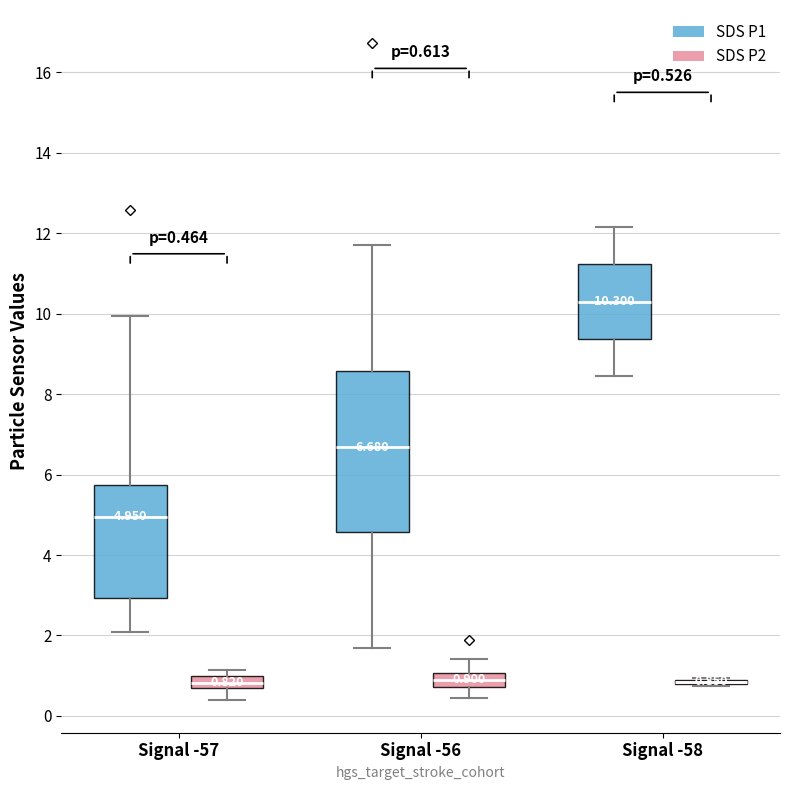

Which box is the tallest, from its lower edge to its upper edge?

Signal -56 (SDS P1)